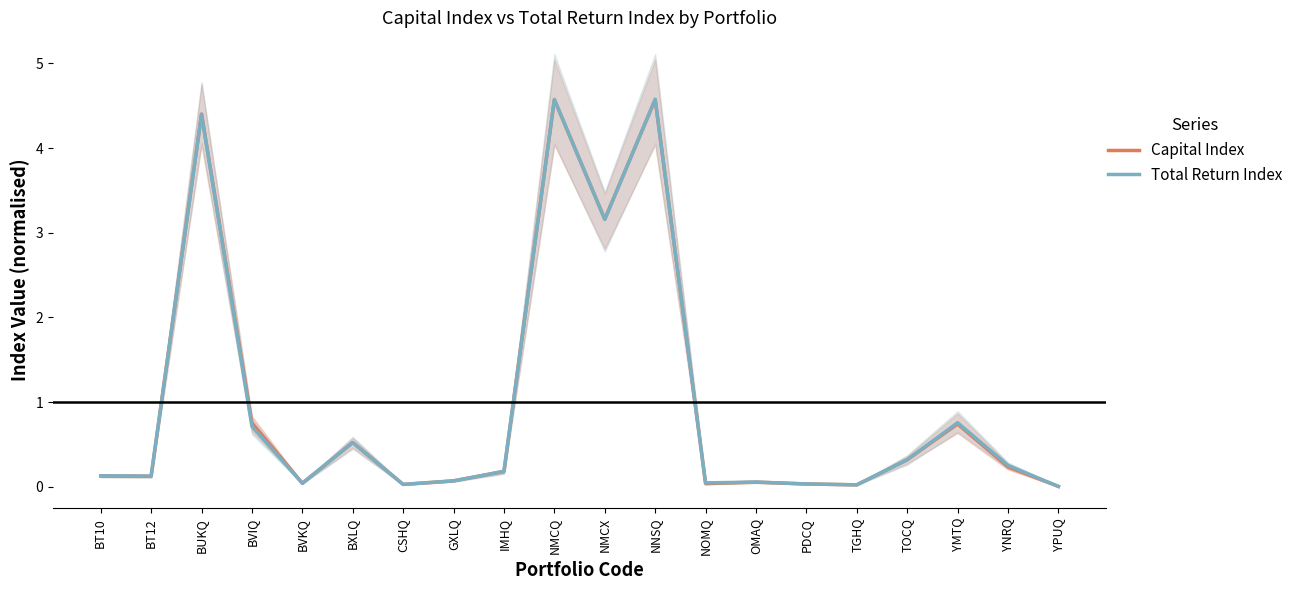

At which label does Capital Index reach its peak?

NNSQ